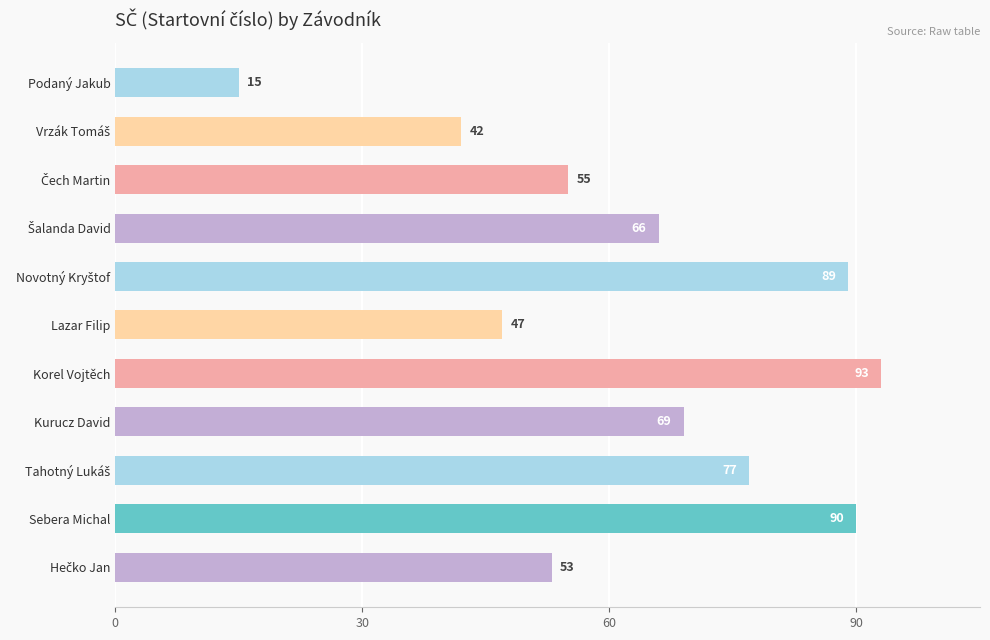

Which has a higher value, Kurucz David or Sebera Michal?

Sebera Michal